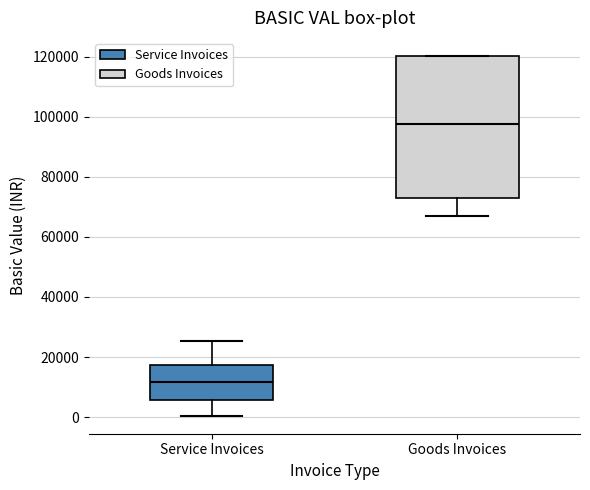

Reading left to right, read every box against the y-axis: the position of its median line, the range the box covers, and the ends of its whiskers. The values are not printed on the chart, so give them approximately, as read against the axis.

Service Invoices: median 12000, box 6000 to 18000, whiskers 0 to 26000
Goods Invoices: median 98000, box 72000 to 120000, whiskers 66000 to 120000